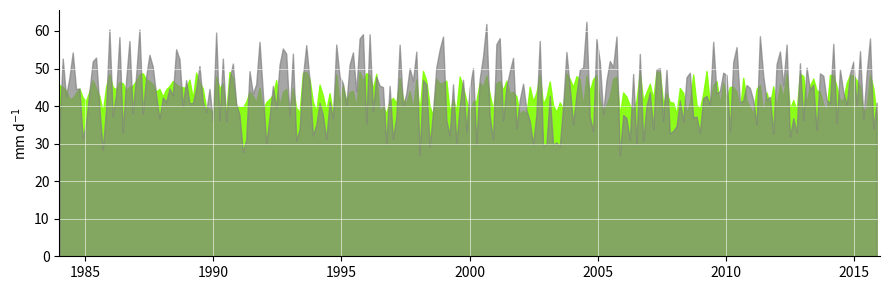

How many data points in NDVI_series2 are less than 35?

5